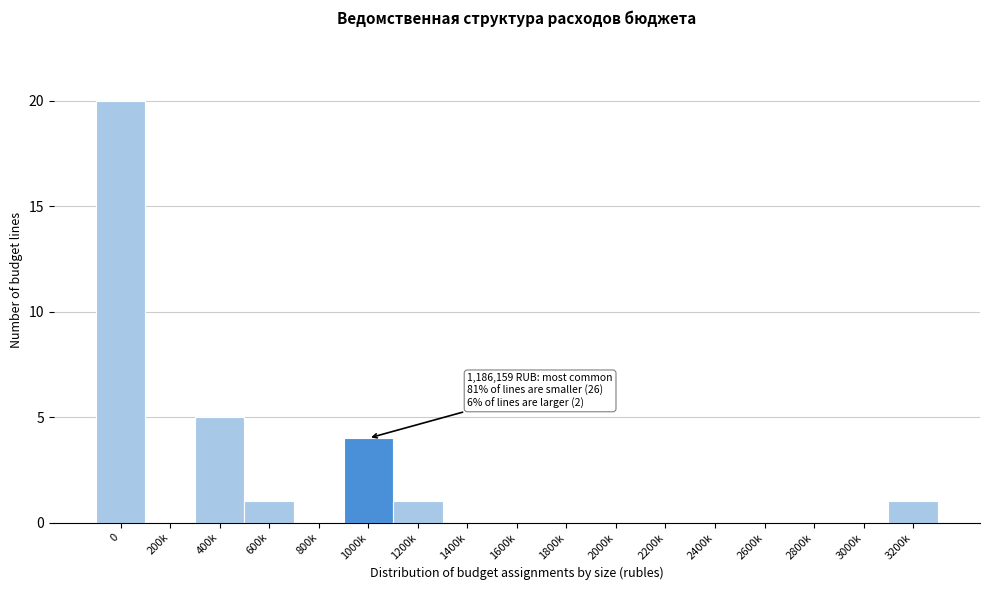

Reading left to right, extract all data points from this chart.

0=20	200k=0	400k=5	600k=1	800k=0	1000k=4	1200k=1	1400k=0	1600k=0	1800k=0	2000k=0	2200k=0	2400k=0	2600k=0	2800k=0	3000k=0	3200k=1